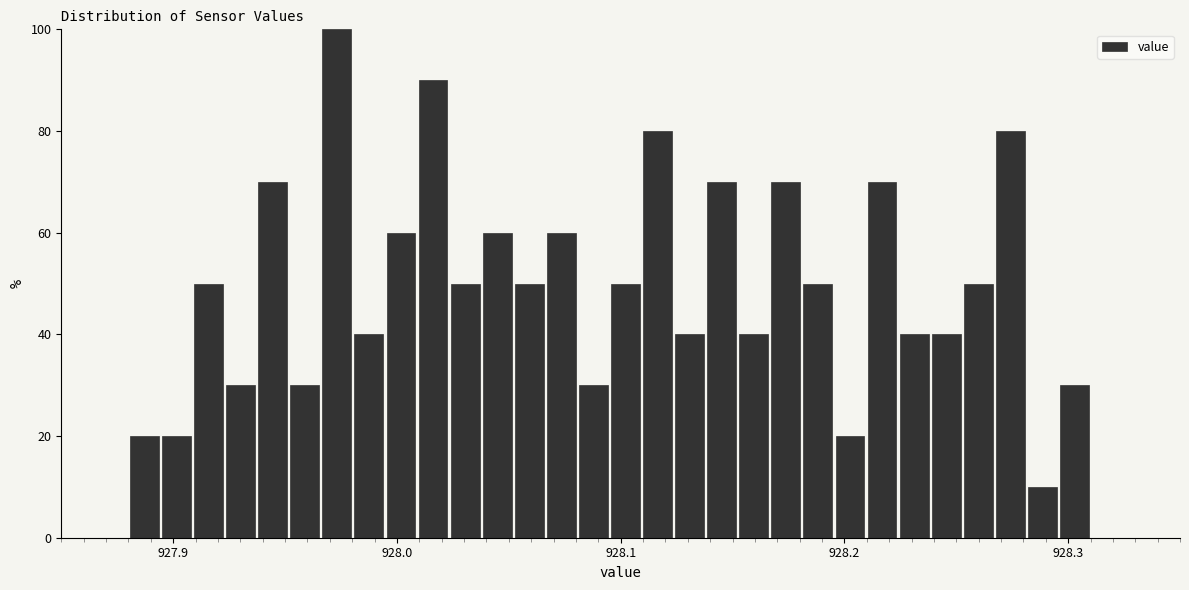

Read against the x-axis, roughly where is the centre of the tallest bar?

927.97